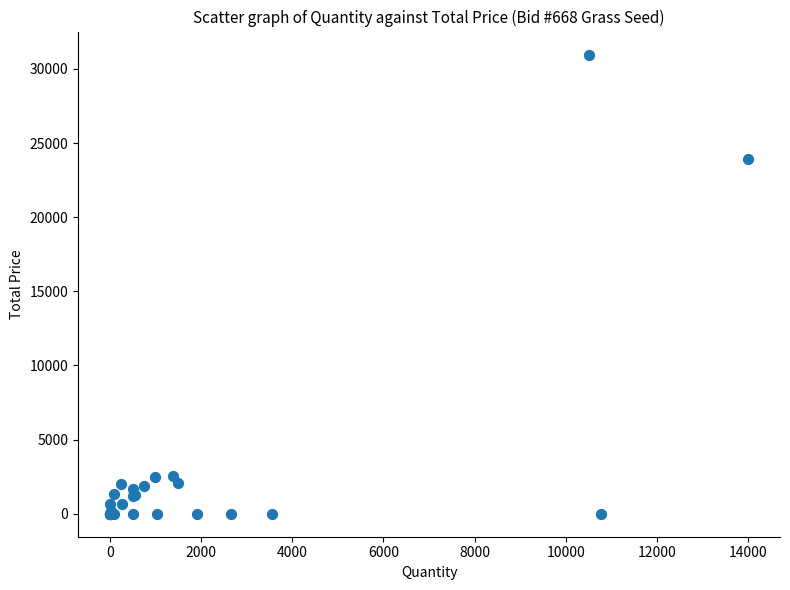

What Y value in the scatter plot is closest to 15487?

23940.0